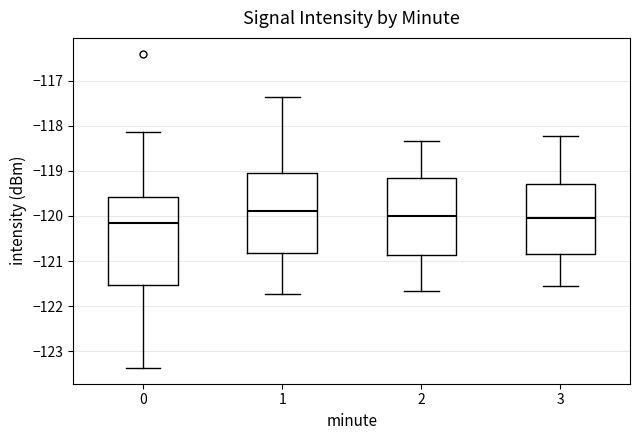

Reading left to right, transcribe this box plot: for each box, give where its median line is, the range the box spans, and where its two whiskers end, as read against the y-axis. The values are not printed on the chart, so give them approximately, as read against the axis.

0: median -120.2, box -121.5 to -119.6, whiskers -123.4 to -118.1
1: median -119.9, box -120.8 to -119.0, whiskers -121.7 to -117.4
2: median -120.0, box -120.9 to -119.2, whiskers -121.7 to -118.3
3: median -120.1, box -120.8 to -119.3, whiskers -121.5 to -118.2